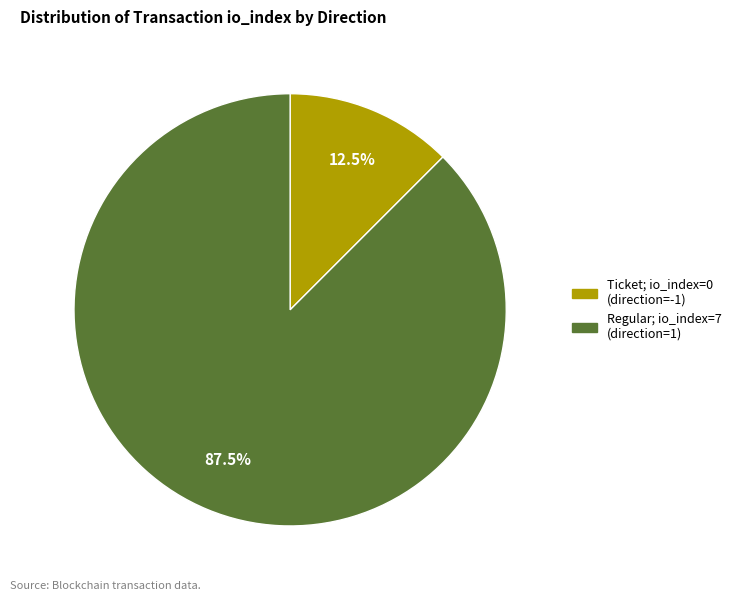

Is there any slice that represents more than half of the pie?

Yes